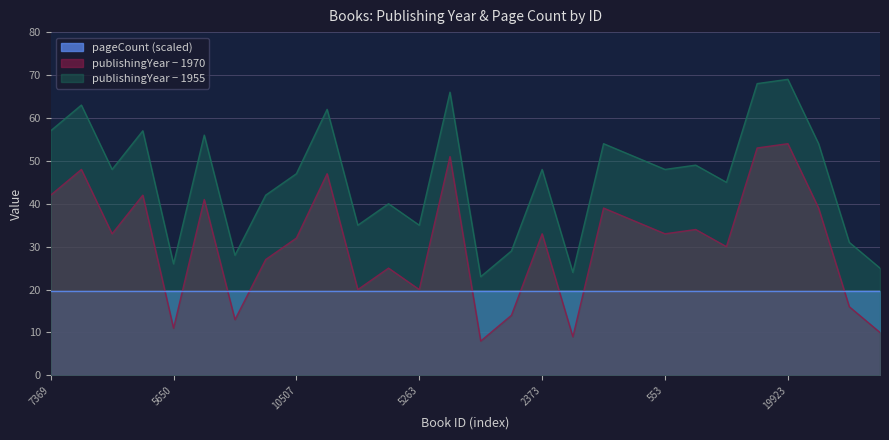

The chart shows a value of 7 at 5263. True or false?

False